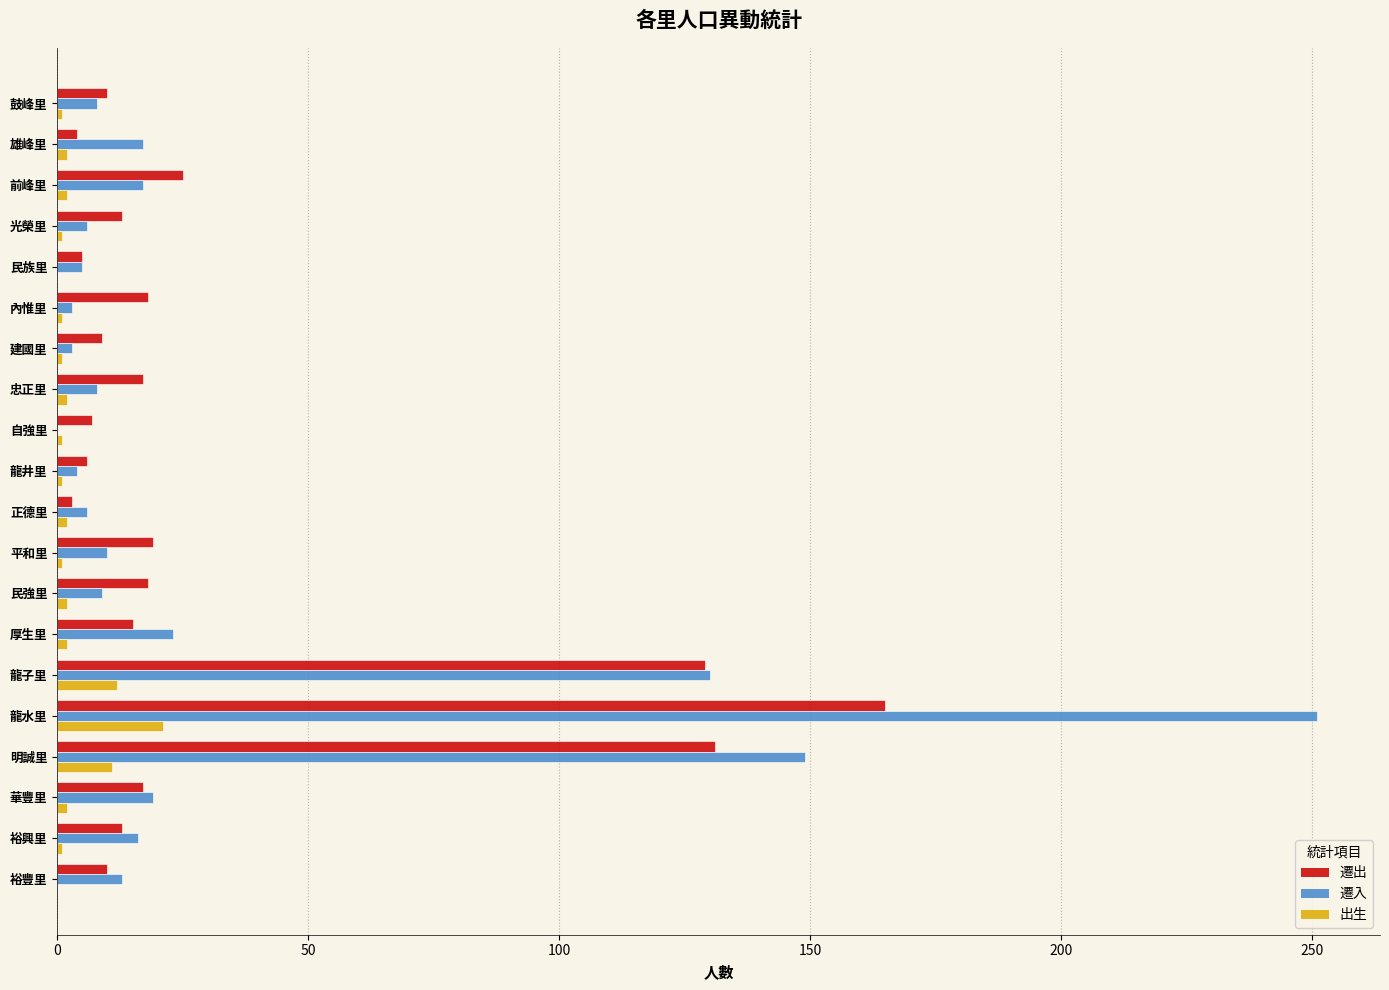

The 遷入 series shows 9 at 民強里. True or false?

True